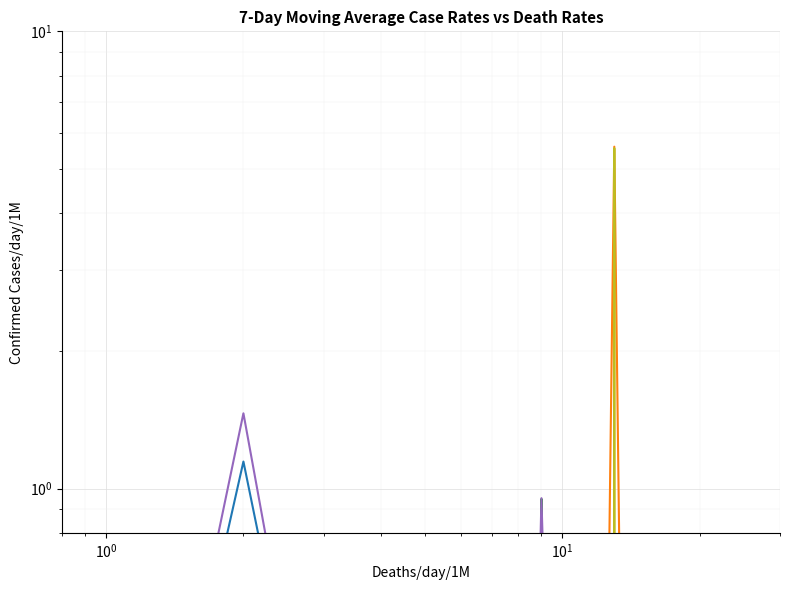

What is the total value across all series at 9?

0.1